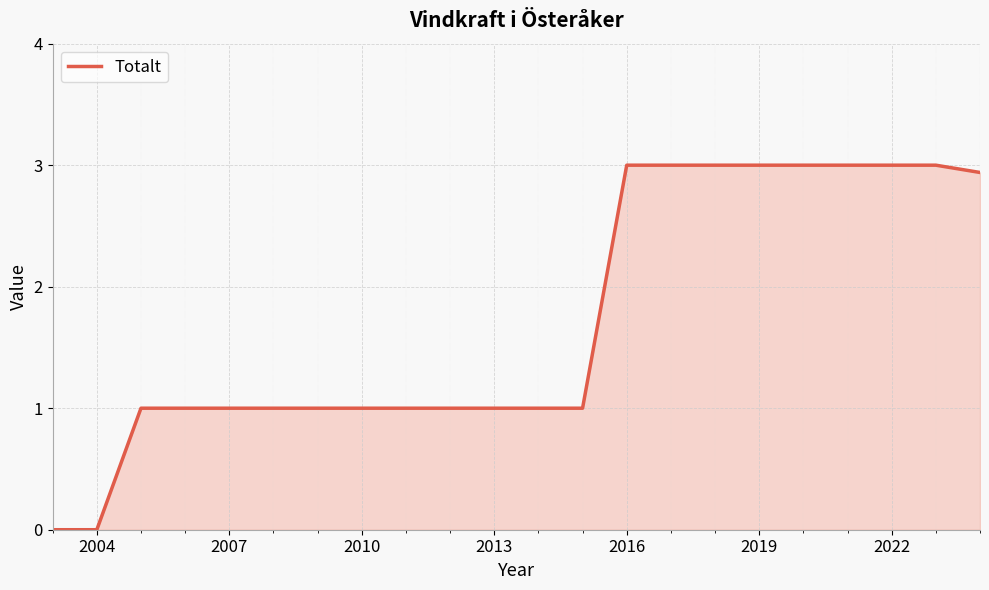

What is the greatest value displayed?

3.0